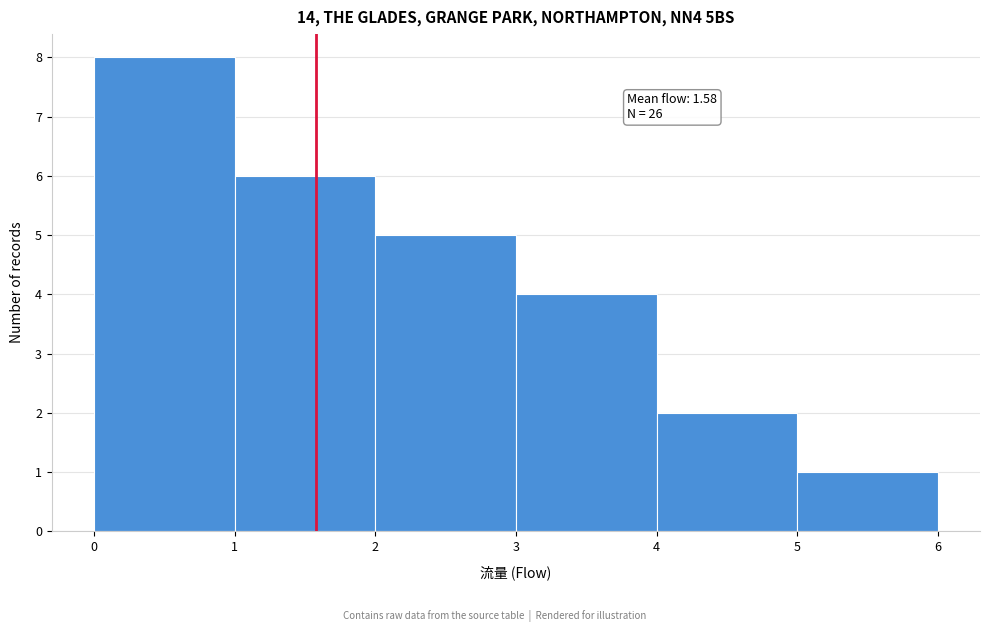

Which range on the x-axis has the tallest bar?

0 to 1